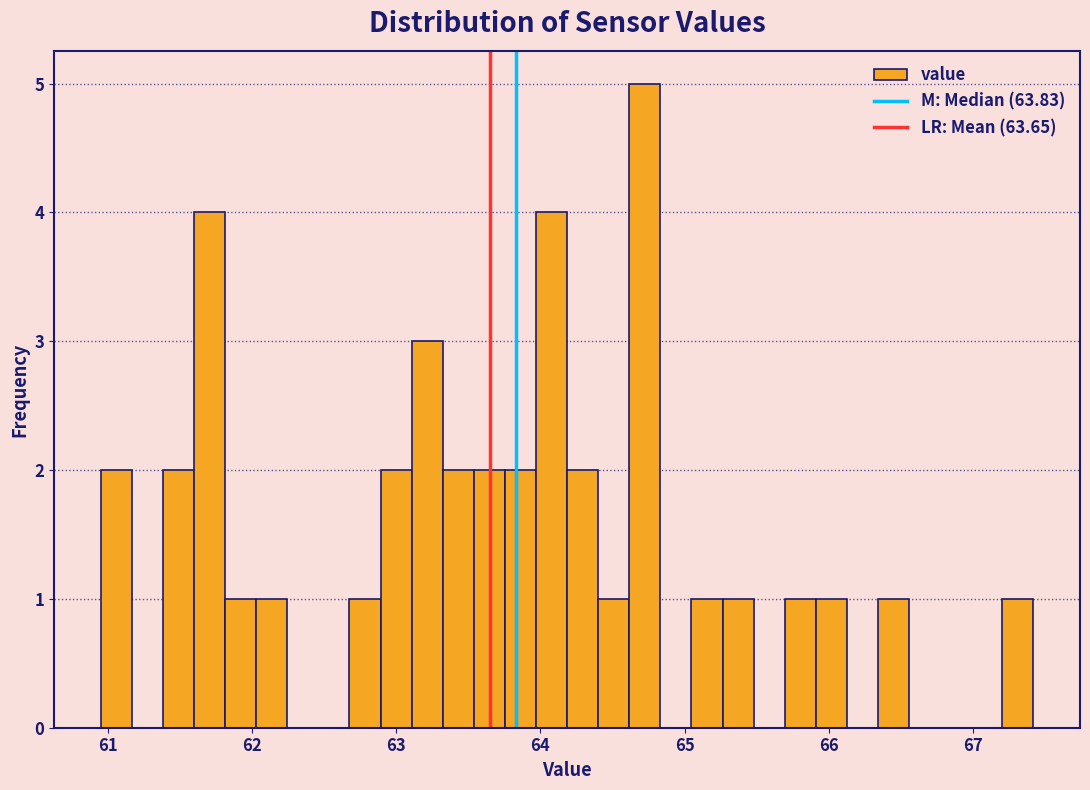

Around what value on the x-axis is the tallest bar? Give the approximate position of its centre, as read against the axis.

64.7